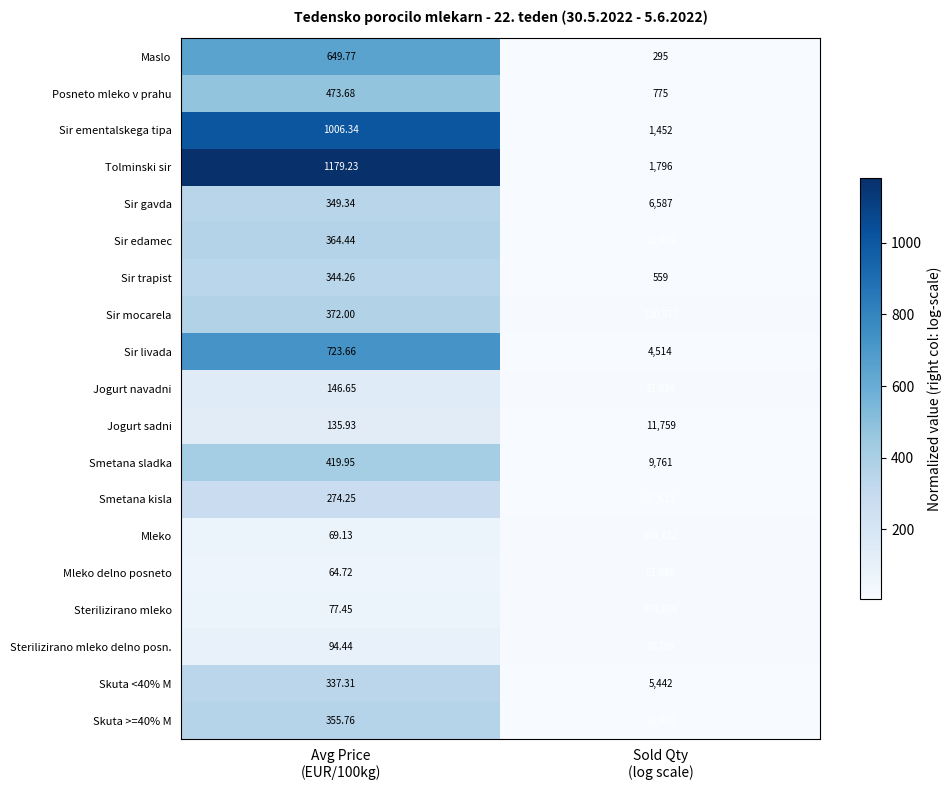

Which series has the largest total across all categories?

Sterilizirano mleko